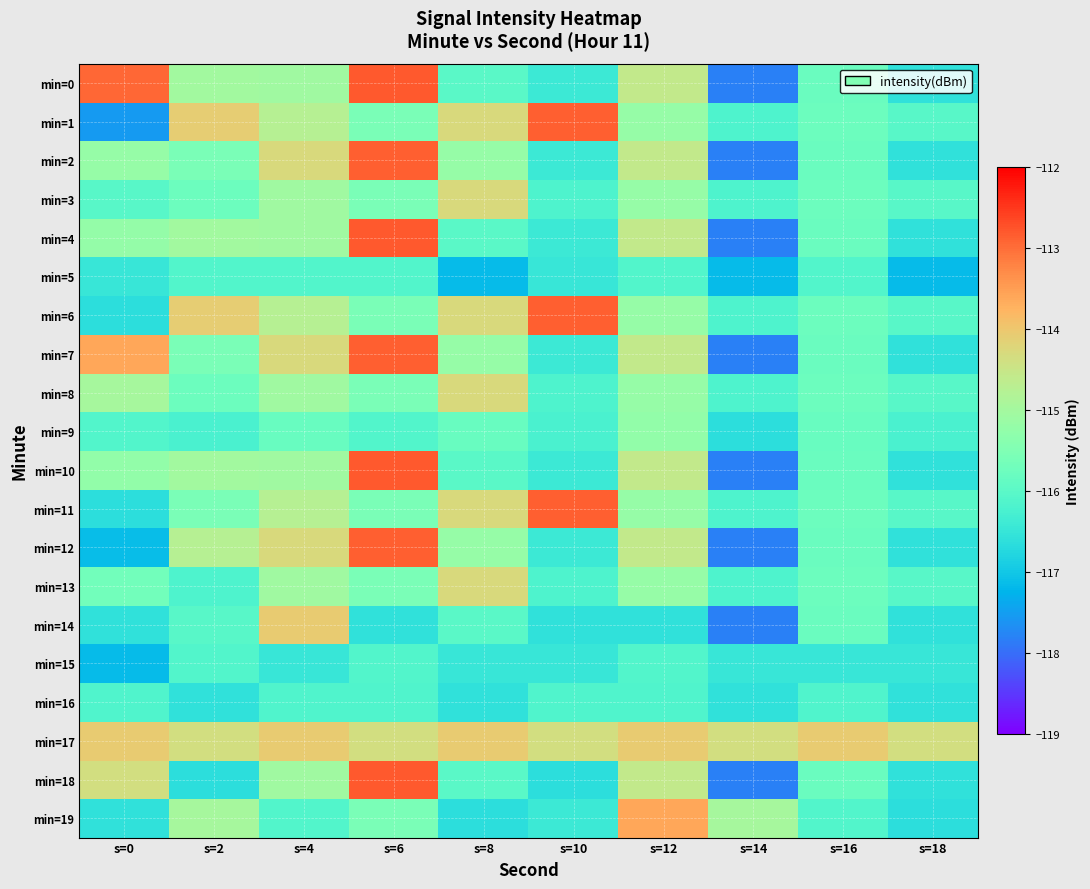

Between s=2 and s=6, which series saw the biggest shift?

min=18